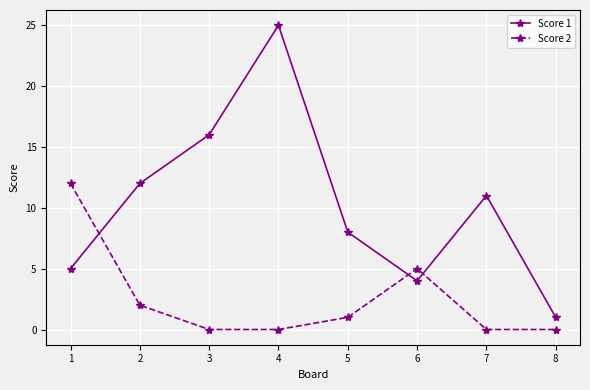

How many lines are shown in the chart?

2